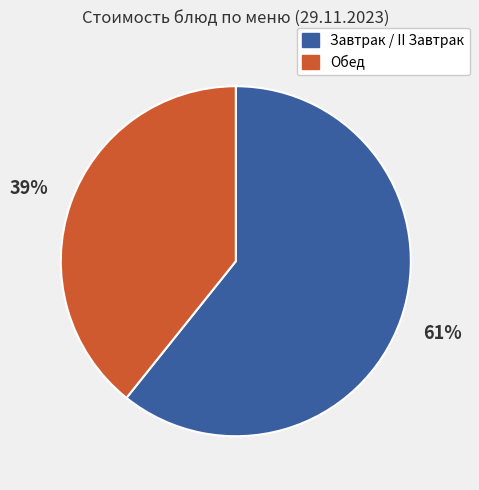

To the nearest percent, what is the average slice percentage?

50%